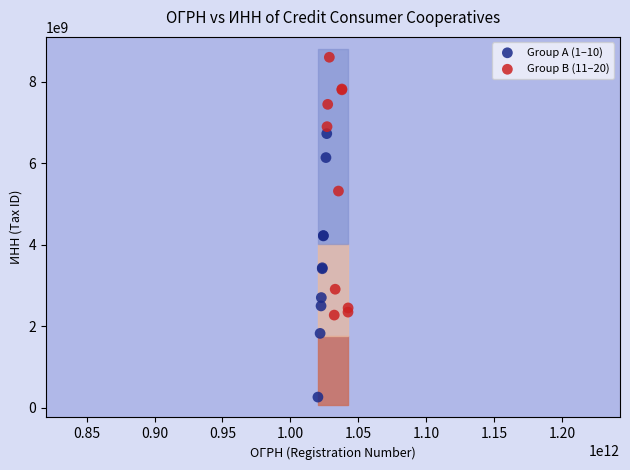

Which series contains the highest Y value?

Group B (11–20)